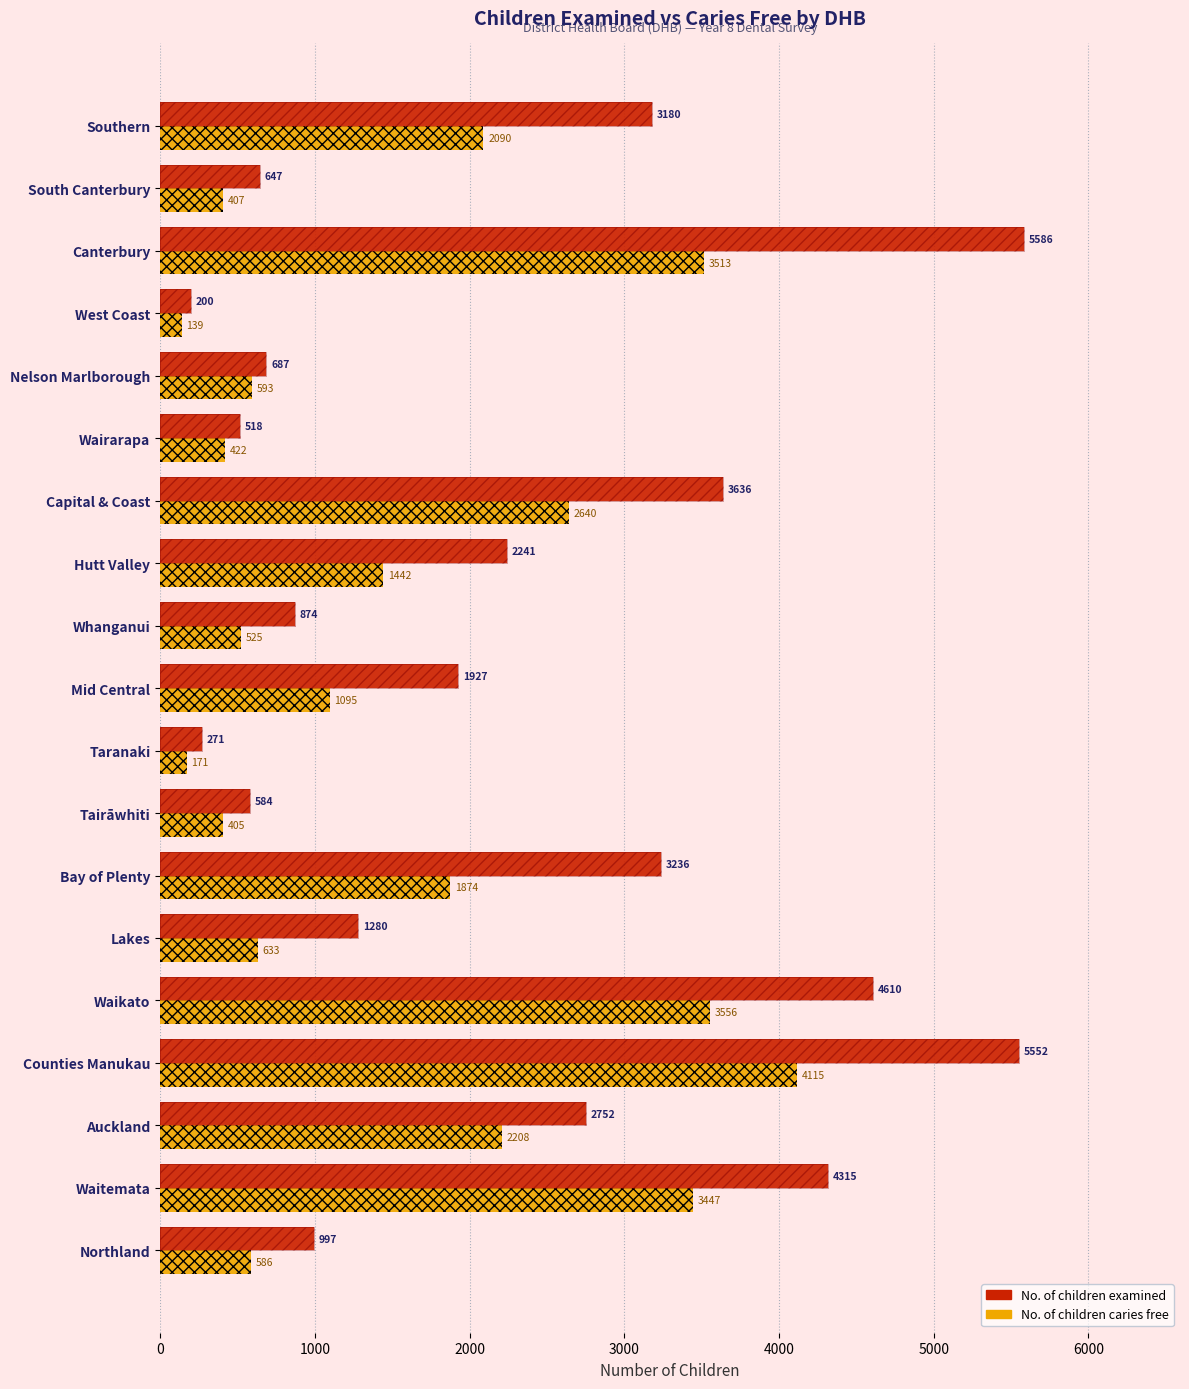

Rank the series by their average value, from highest to lowest.

No. of children examined, No. of children caries free